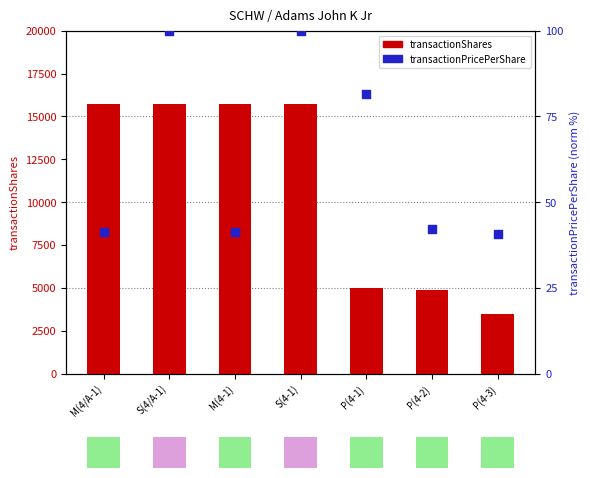

Which series reaches the maximum Y coordinate?

transactionShares